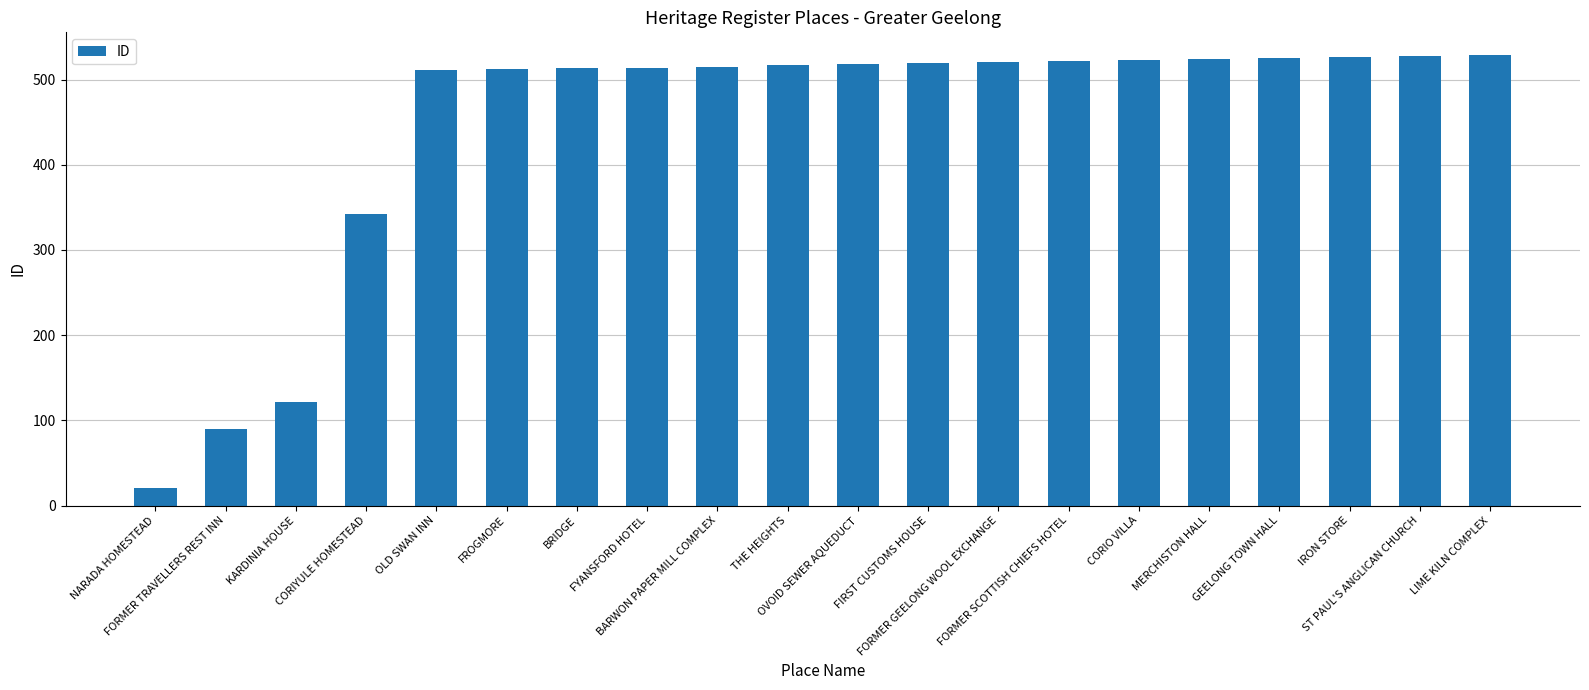

What is the greatest value displayed?

529